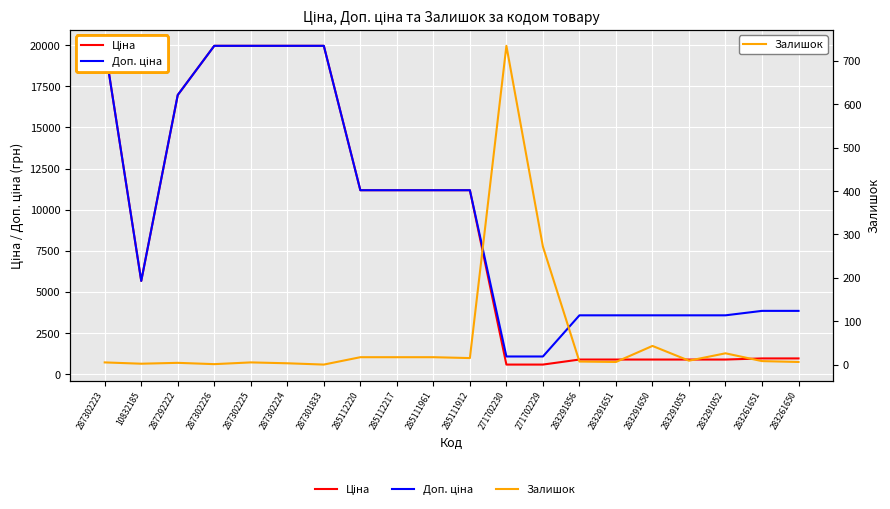

Reading left to right, extract all data points from this chart.

Ціна: 287302223=19964.2	10832185=5673.8	287292222=16976.3	287302226=19964.2	287302225=19964.2	287302224=19964.2	287301833=19964.2	285112220=11188.2	285112217=11188.2	285111961=11188.2	285111912=11188.2	271702230=589.9	271702229=589.9	283291856=895.9	283291651=895.9	283291650=895.9	283291055=895.9	283291052=895.9	283261651=963.5	283261650=963.5
Доп. ціна: 287302223=19964.2	10832185=5673.8	287292222=16976.3	287302226=19964.2	287302225=19964.2	287302224=19964.2	287301833=19964.2	285112220=11188.2	285112217=11188.2	285111961=11188.2	285111912=11188.2	271702230=1081.7	271702229=1081.7	283291856=3583.6	283291651=3583.6	283291650=3583.6	283291055=3583.6	283291052=3583.6	283261651=3854.0	283261650=3854.0
Залишок: 287302223=5.0	10832185=2.0	287292222=4.0	287302226=1.0	287302225=5.0	287302224=3.0	287301833=0.0	285112220=17.0	285112217=17.0	285111961=17.0	285111912=15.0	271702230=735.0	271702229=272.0	283291856=7.0	283291651=6.0	283291650=43.0	283291055=9.0	283291052=26.0	283261651=8.0	283261650=6.0